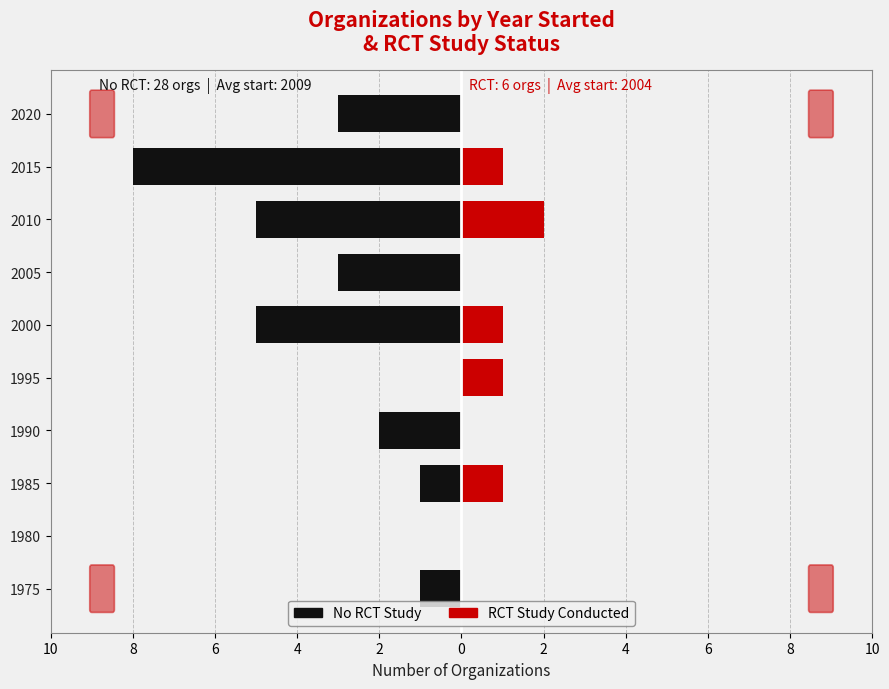

What is the difference between the maximum and minimum values in the No RCT Study series?

8